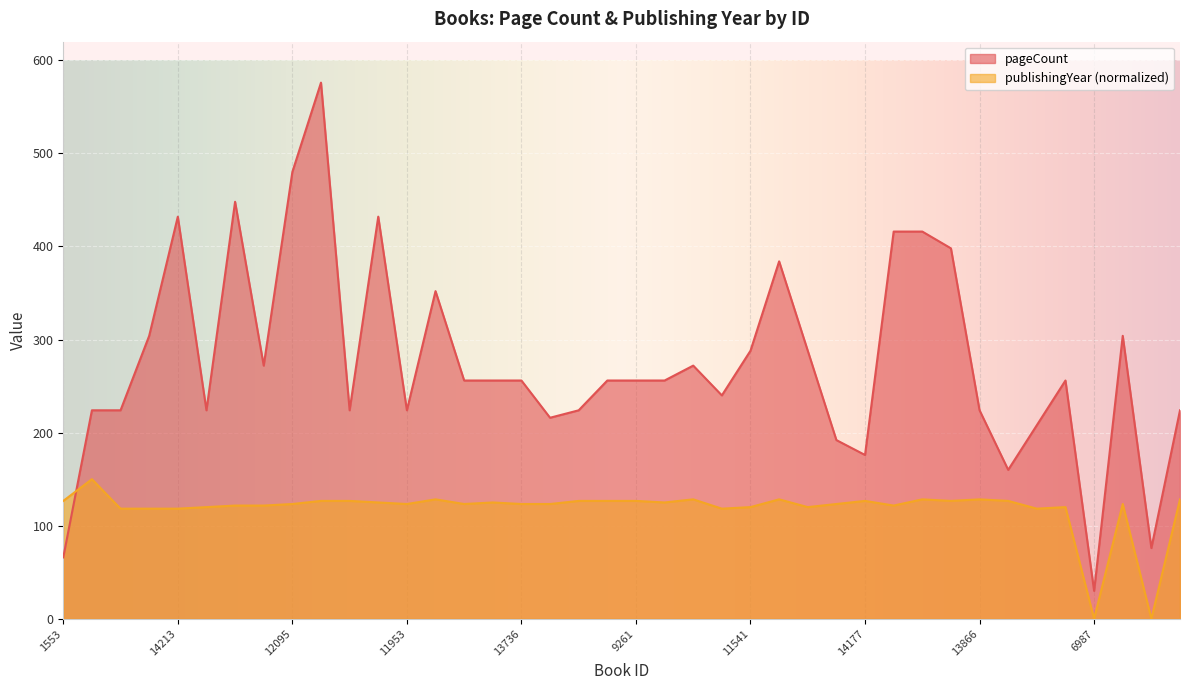

At which category does publishingYear reach its first local peak?

6537